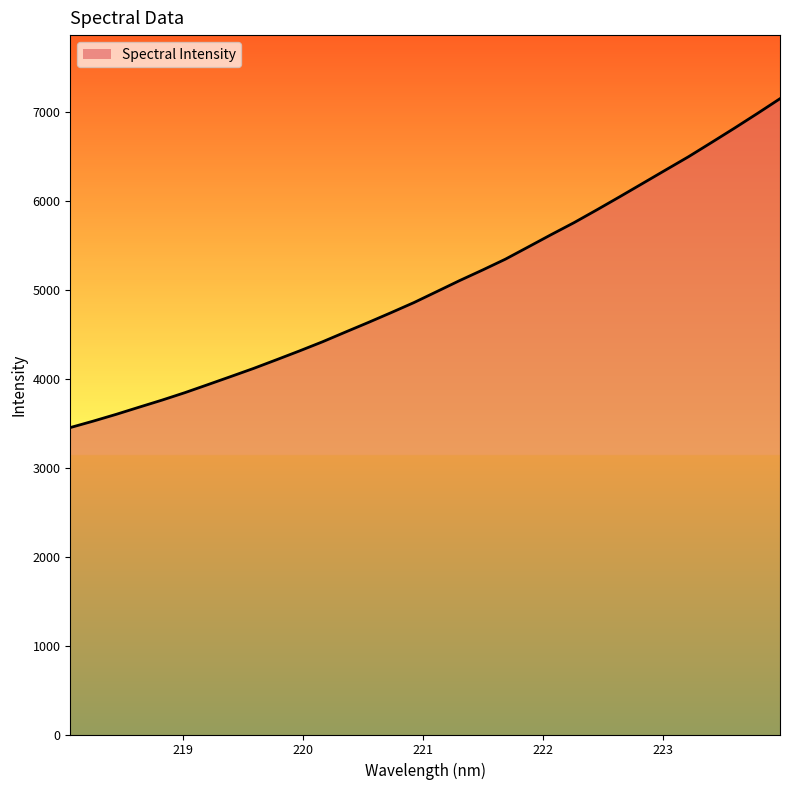

How many lines are shown in the chart?

1